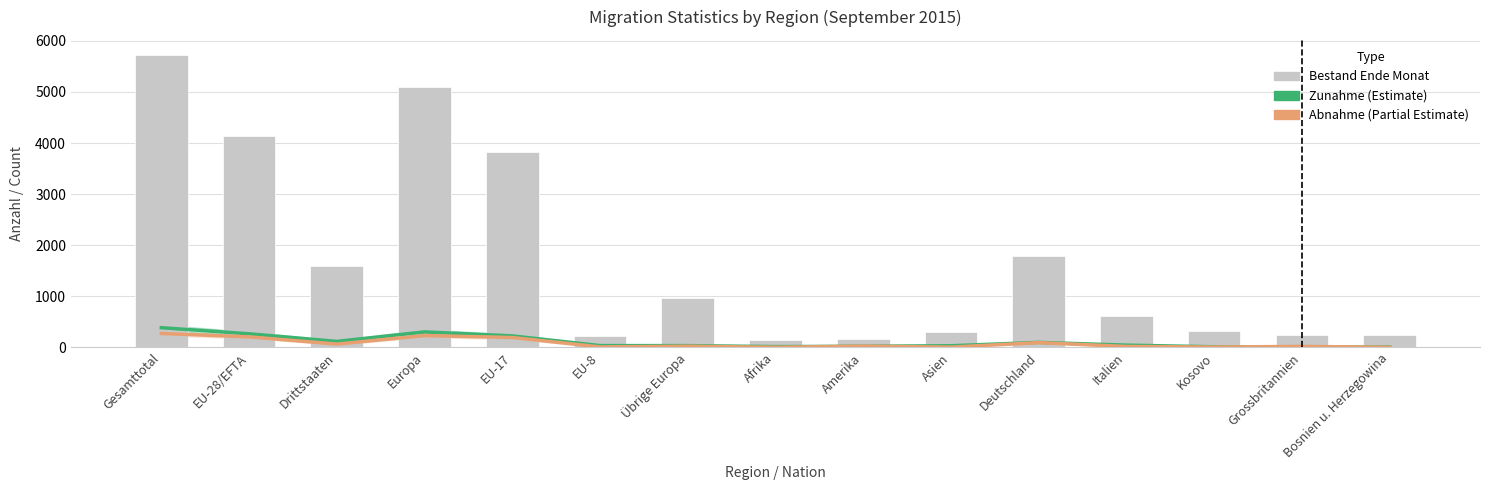

At Amerika, list the series in order from smallest to largest.

Zunahme (Estimate), Abnahme (Partial Estimate), Bestand Ende Monat